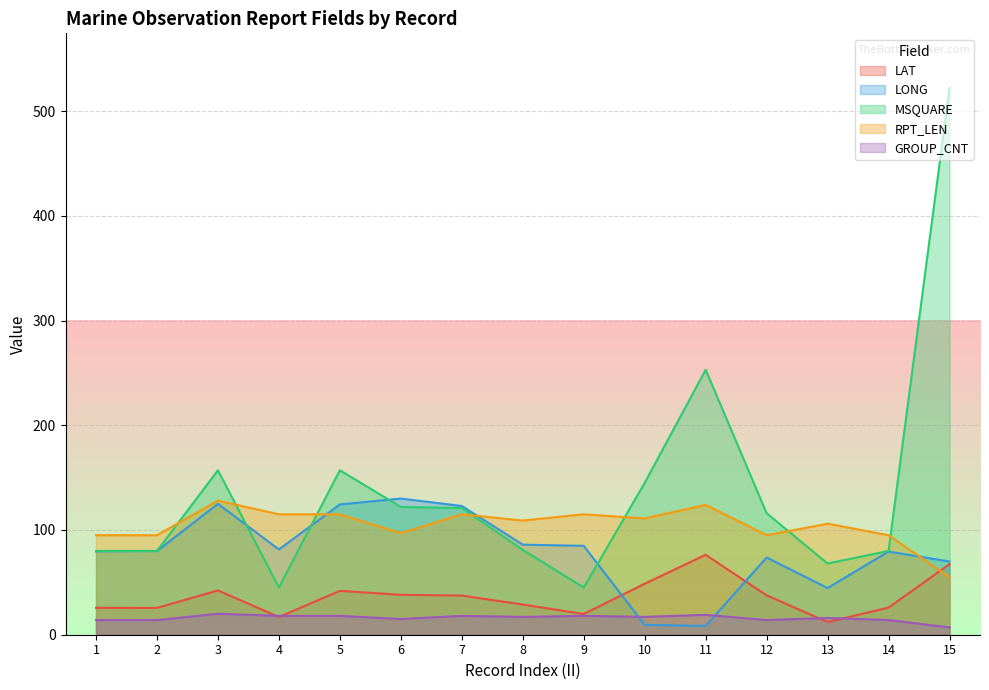

Which label corresponds to the smallest value in the chart?

15